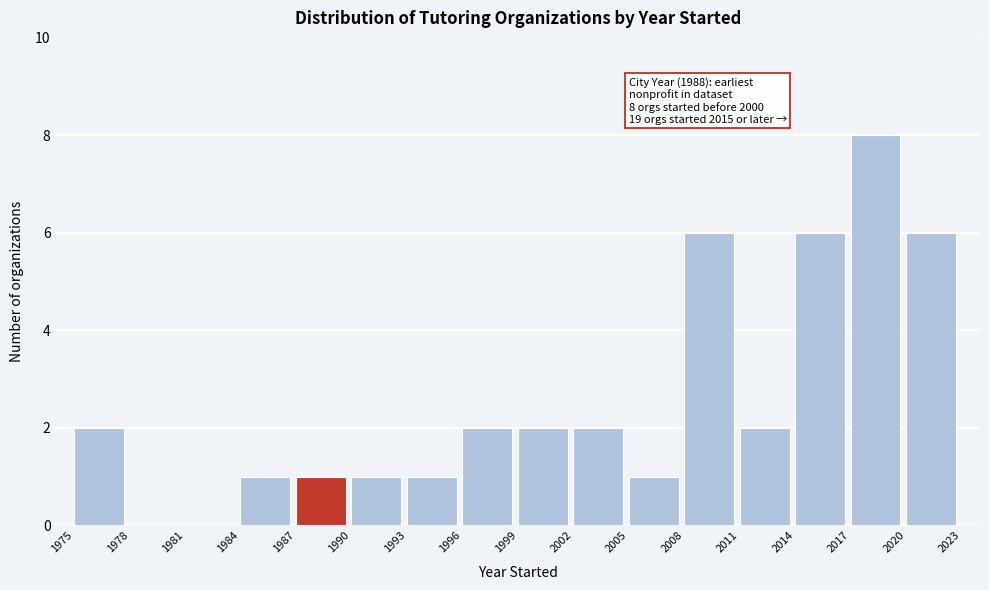

Over which range of the x-axis is the bar tallest?

2017 to 2020